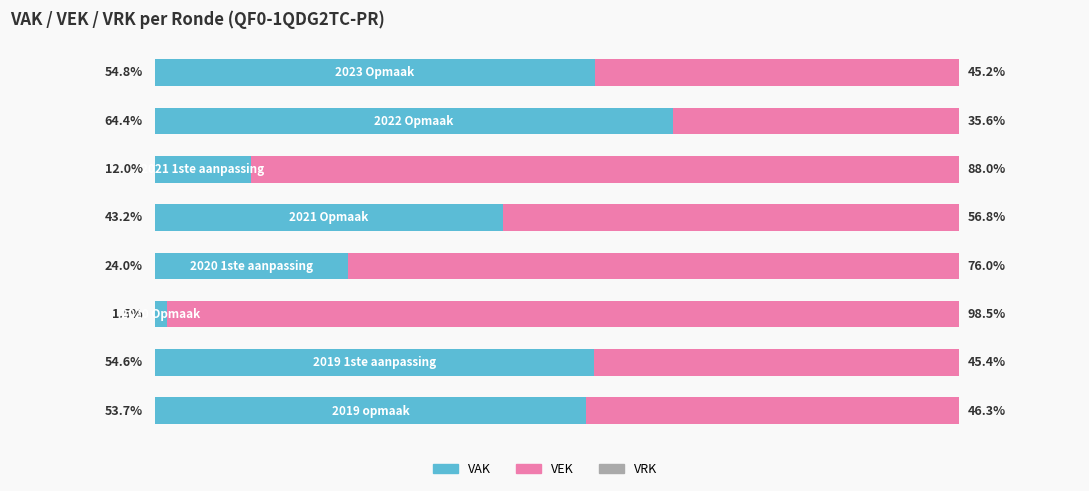

What is the average value of the VEK series?

61.5